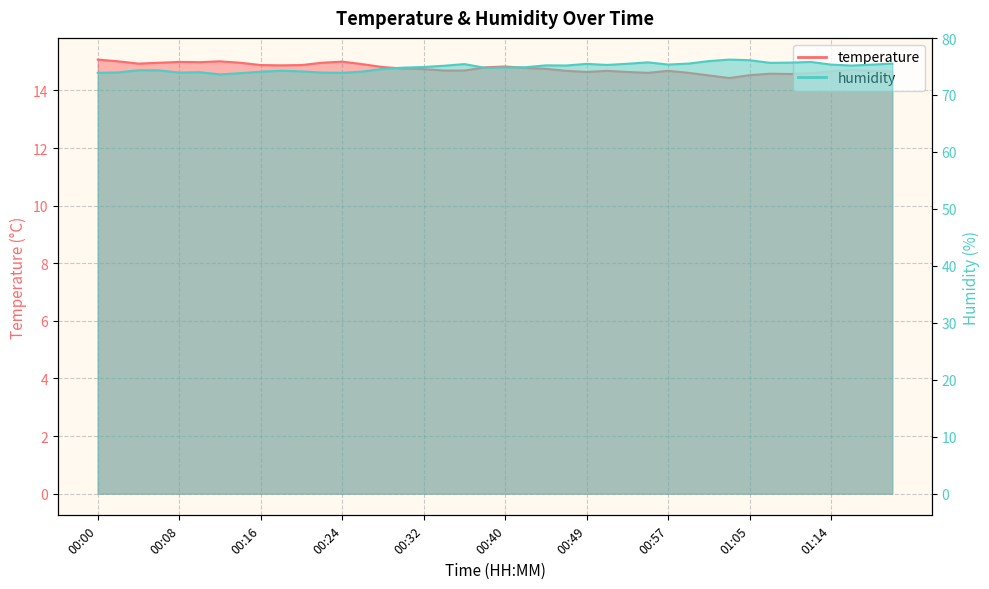

Does the chart display data point markers on the line(s)?

No